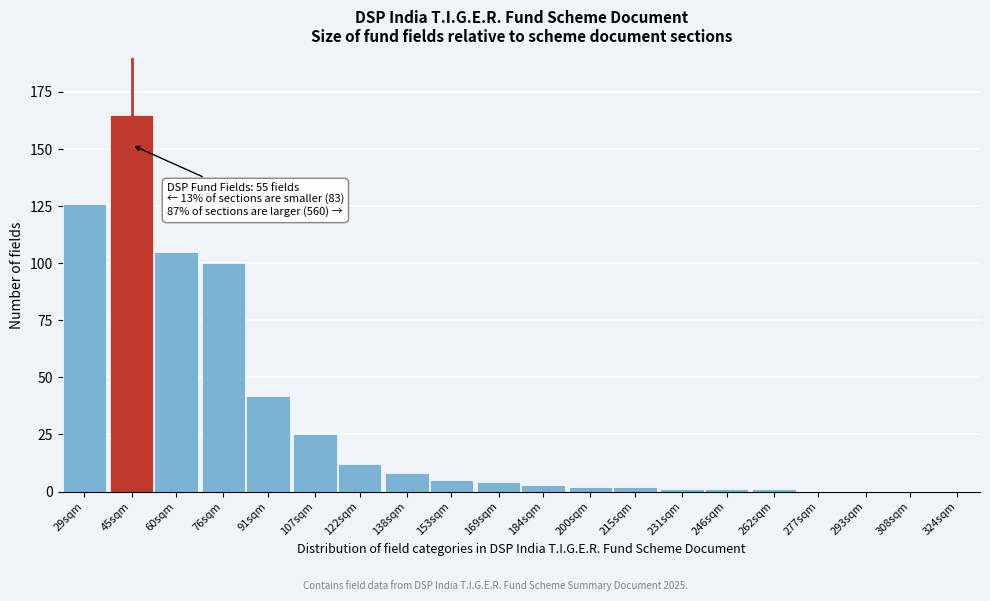

Reading left to right, what are all the values shown in this chart?

29sqm=126	45sqm=165	60sqm=105	76sqm=100	91sqm=42	107sqm=25	122sqm=12	138sqm=8	153sqm=5	169sqm=4	184sqm=3	200sqm=2	215sqm=2	231sqm=1	246sqm=1	262sqm=1	277sqm=0	293sqm=0	308sqm=0	324sqm=0